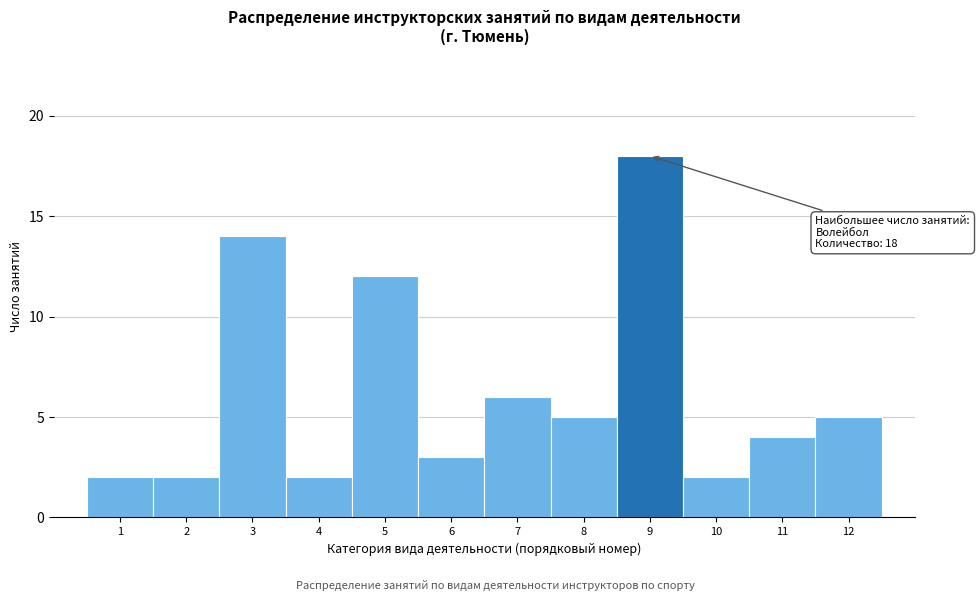

Over which range of the x-axis is the bar tallest?

8.5 to 9.5